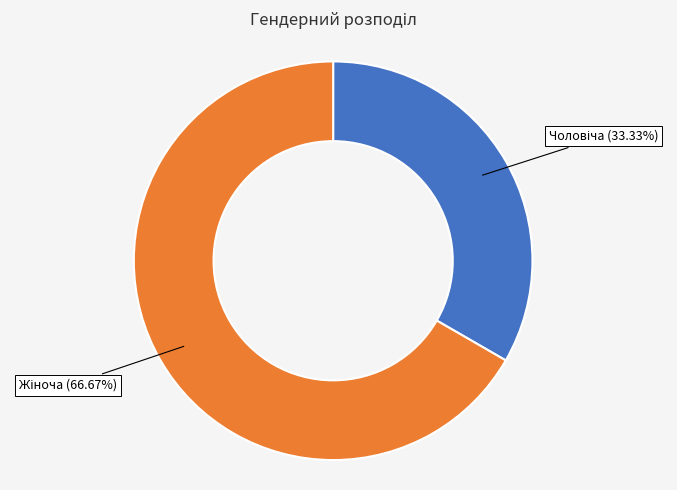

How many segments does this pie chart have?

2